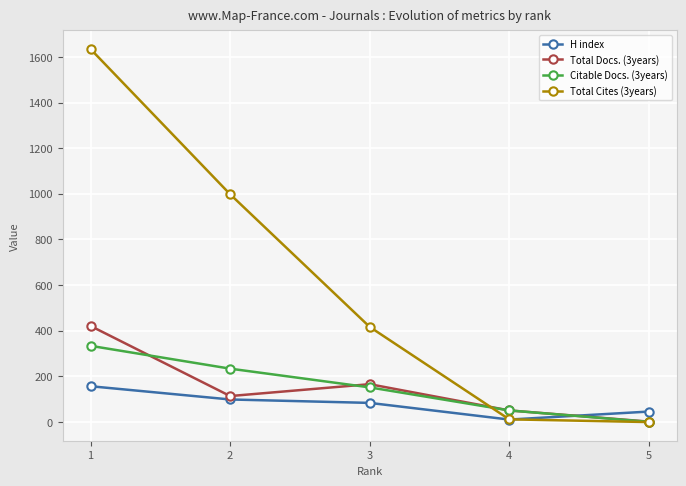

The value of Citable Docs. (3years) at 2 is 234. True or false?

True